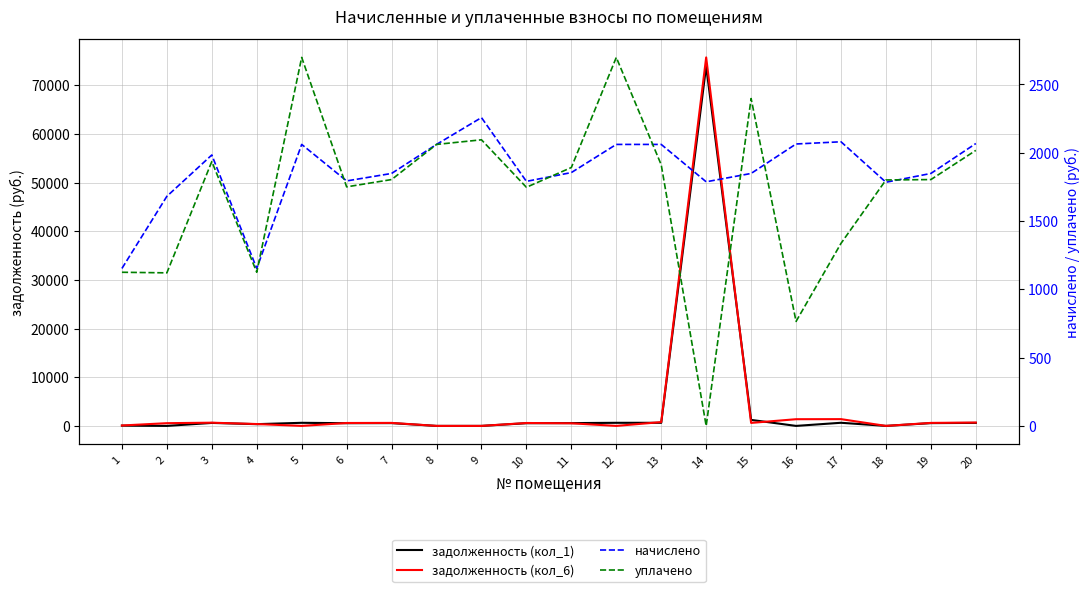

How many interior local valleys does the задолженность (кол_6) series have?

4